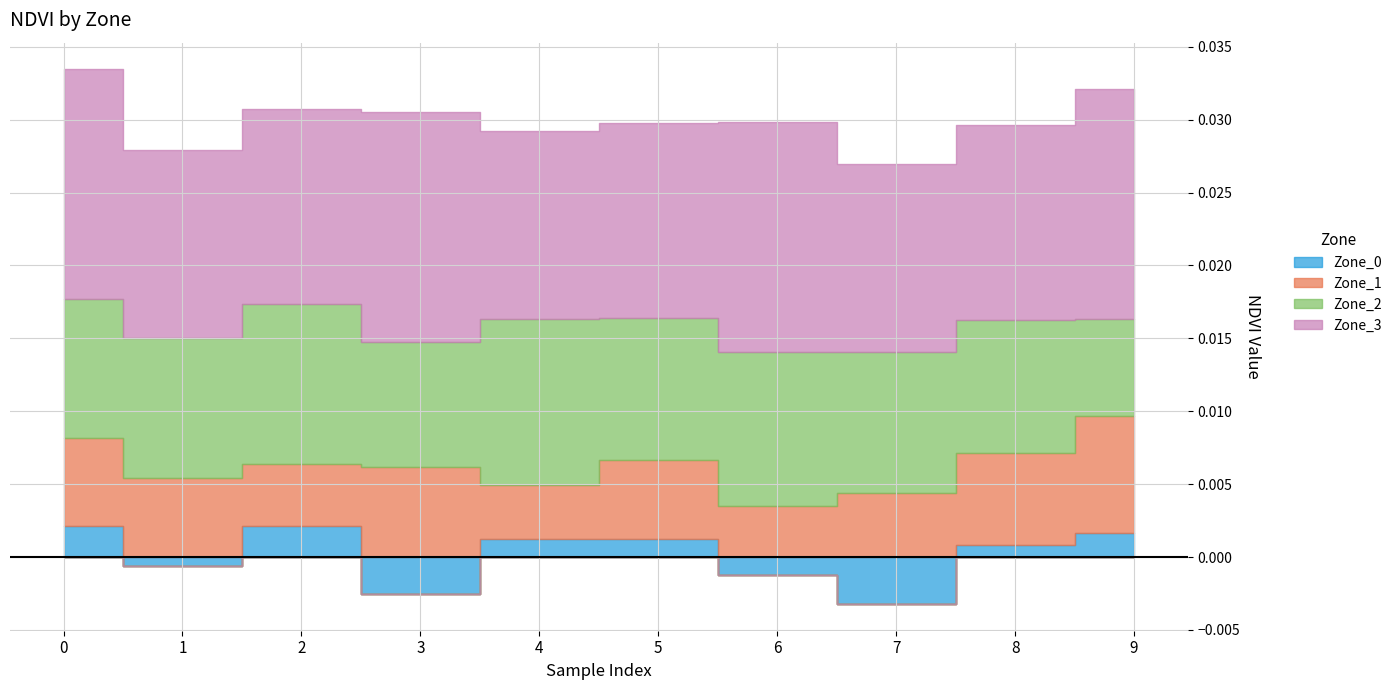

The value of Zone_0 at 9 is 0.0. True or false?

False